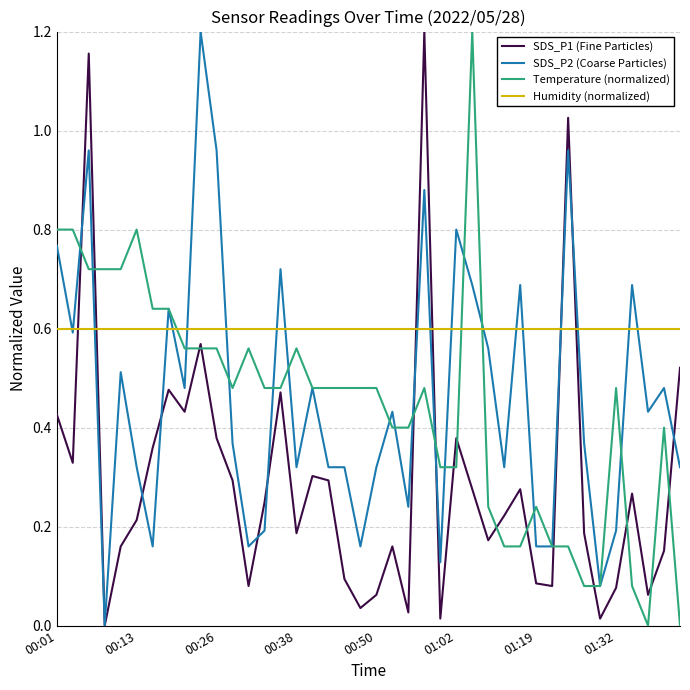

How many intersections are there between SDS_P1 (Fine Particles) and Humidity (normalized)?

6